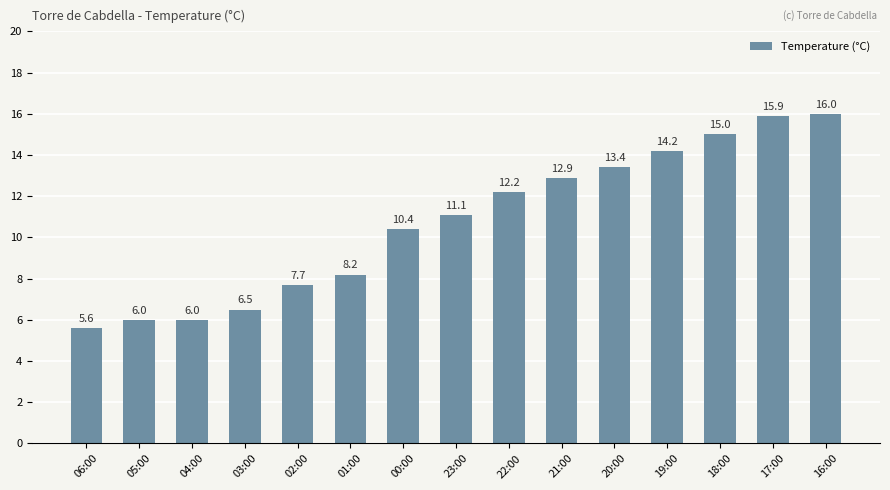

Reading right to left, what are all the values shown in this chart?

16.0	15.9	15.0	14.2	13.4	12.9	12.2	11.1	10.4	8.2	7.7	6.5	6.0	6.0	5.6